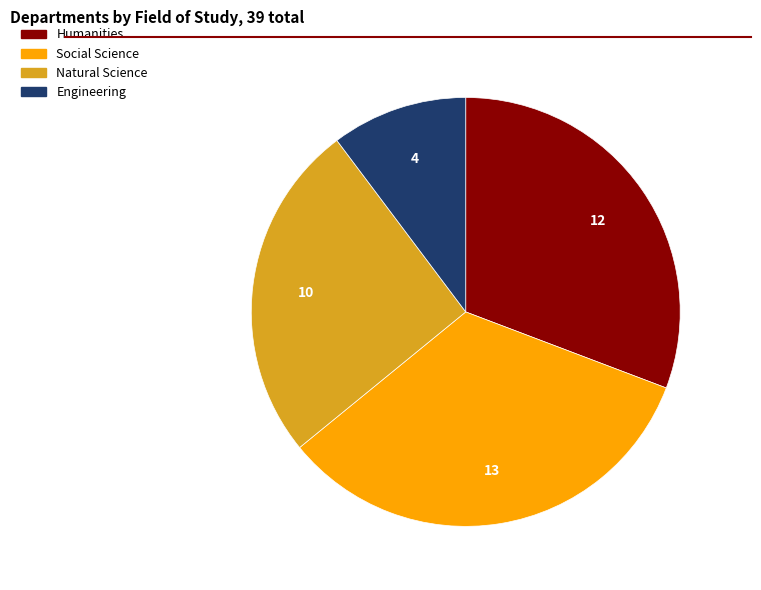

Is Social Science the majority of the pie?

No